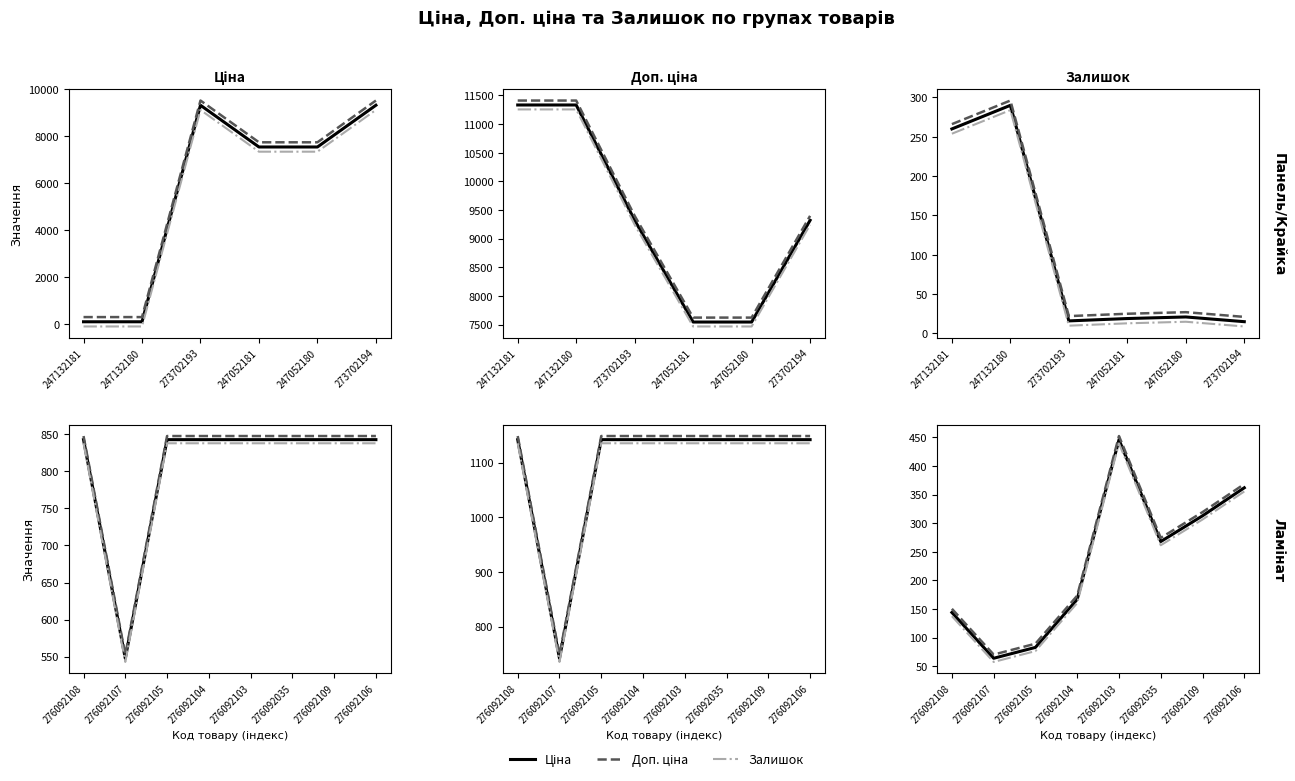

How many values in the Доп. ціна series are below 274?

4